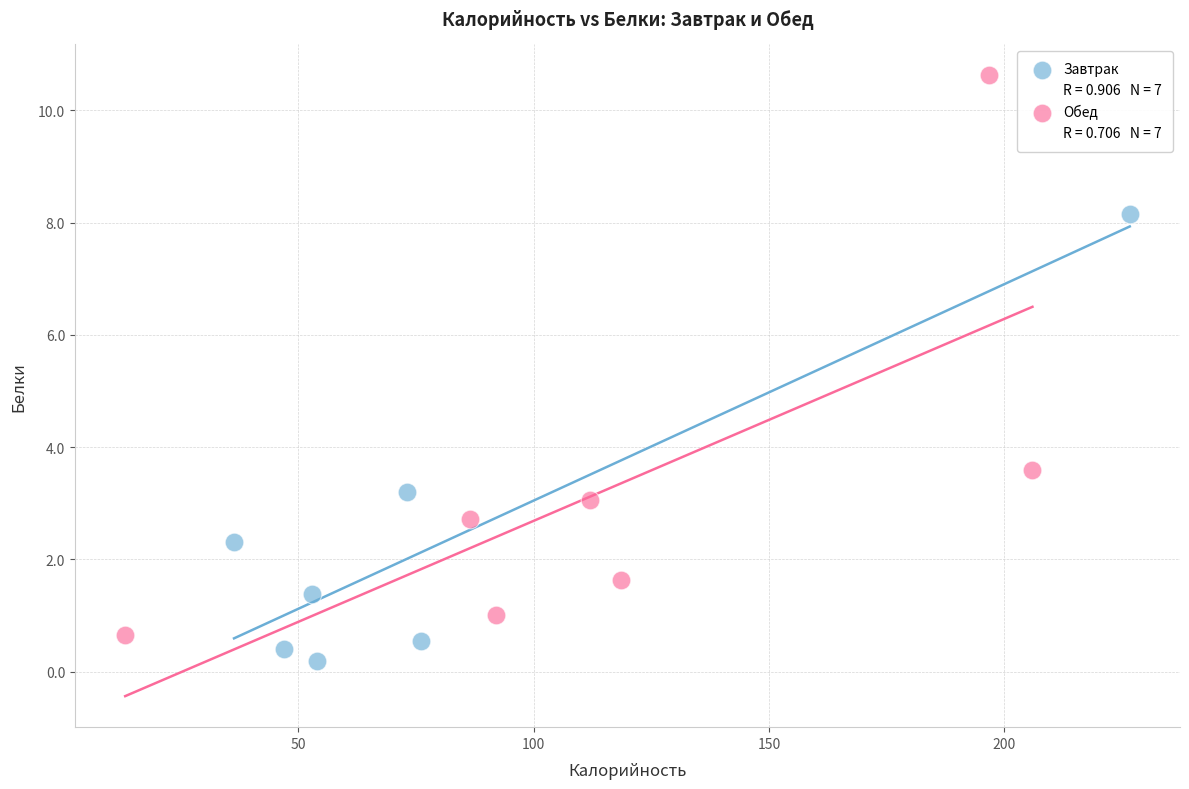

Which series reaches the maximum Y coordinate?

Обед